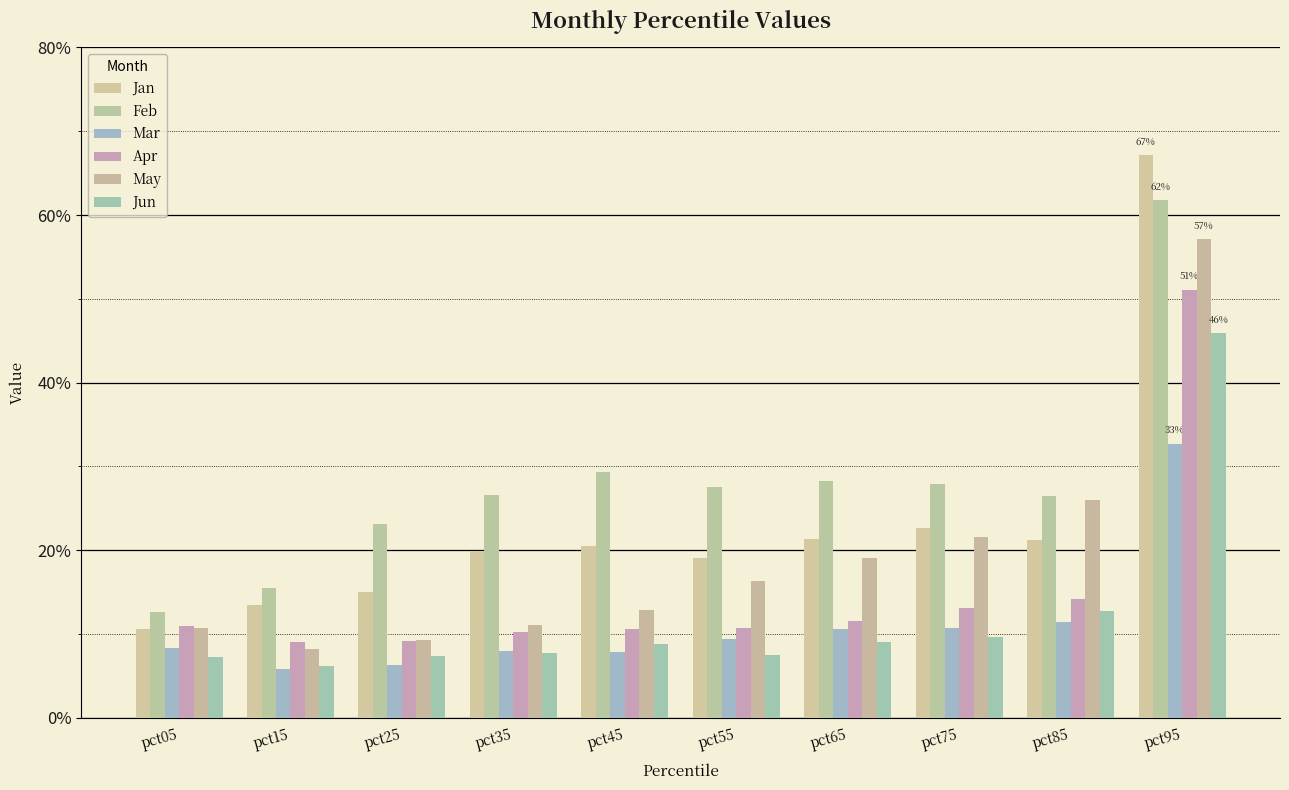

Count the May values in the range 0 to 1.

10